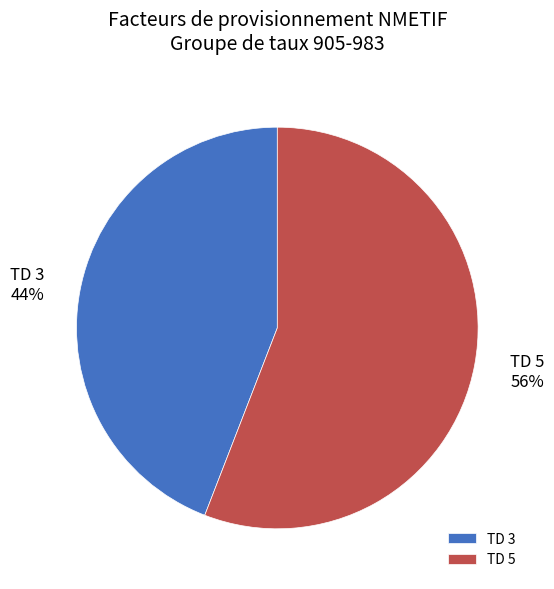

To the nearest percent, what percentage of the pie is TD 3?

44%